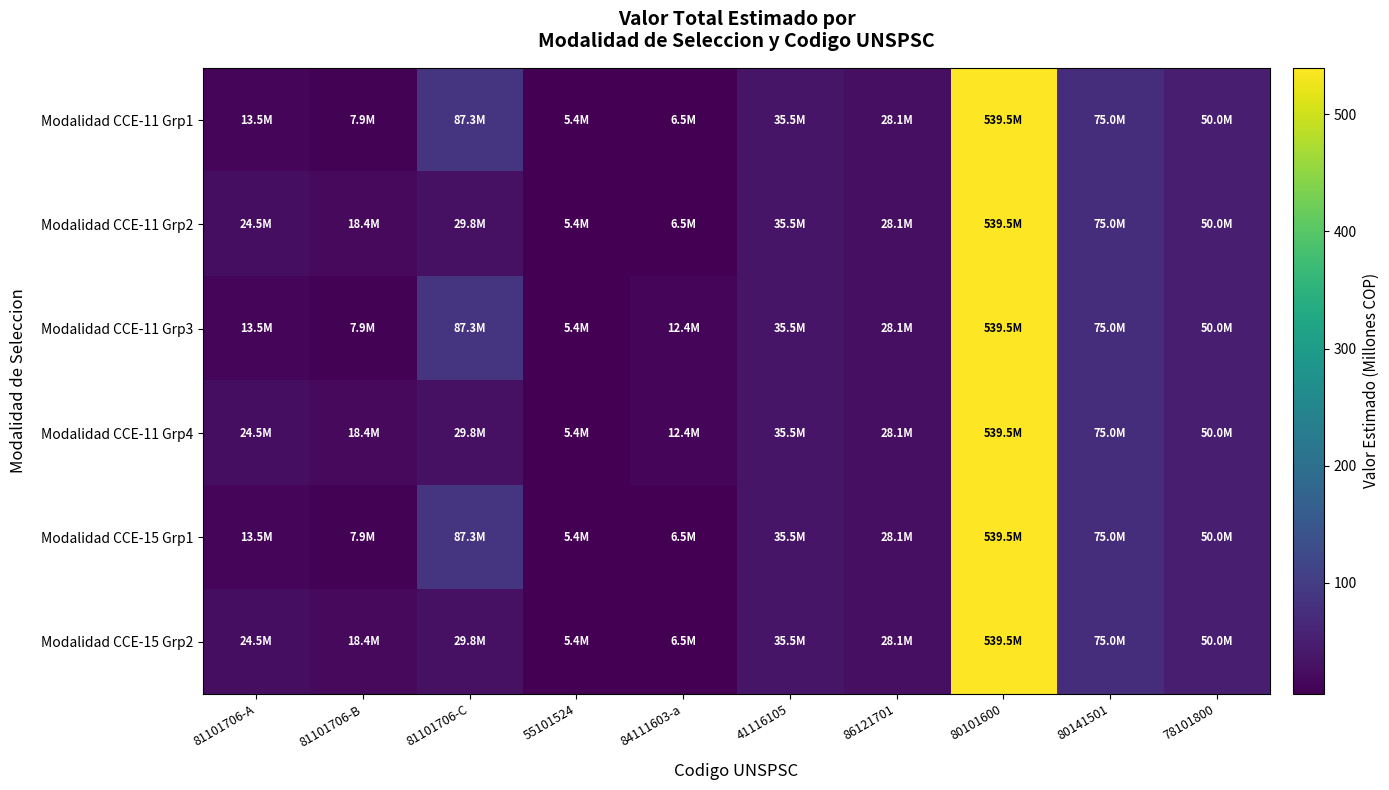

Rank the series by their maximum value, from lowest to highest.

Modalidad CCE-11 Grp1, Modalidad CCE-11 Grp2, Modalidad CCE-11 Grp3, Modalidad CCE-11 Grp4, Modalidad CCE-15 Grp1, Modalidad CCE-15 Grp2